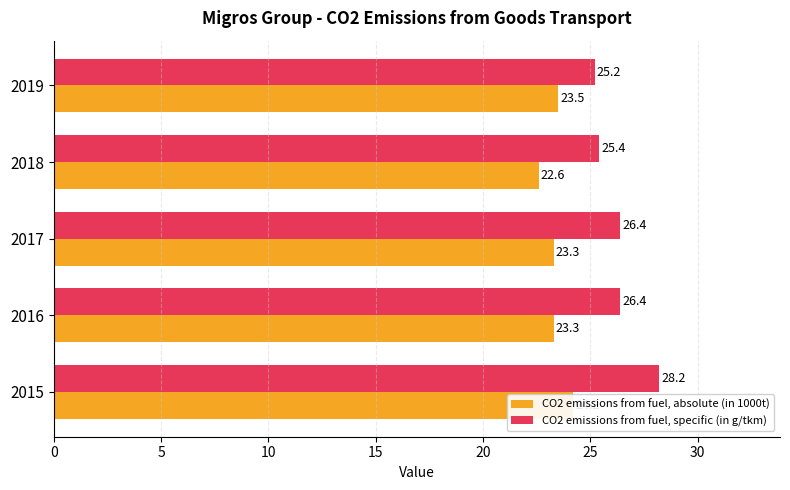

Are the bars grouped side by side (vs. stacked)?

Yes